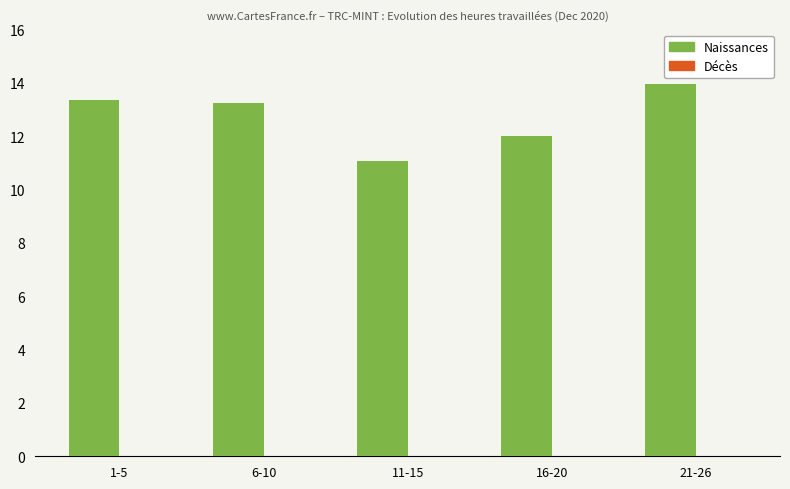

What is the difference between the maximum and minimum values?

2.9